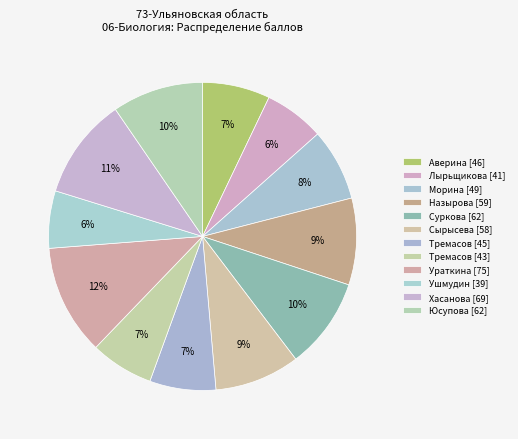

How many segments does this pie chart have?

12